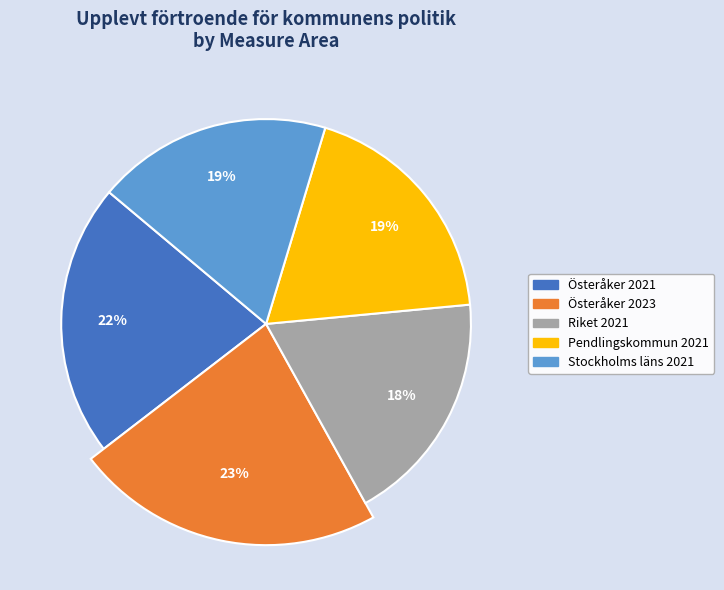

True or false: Österåker 2023 accounts for 23% of the total.

True